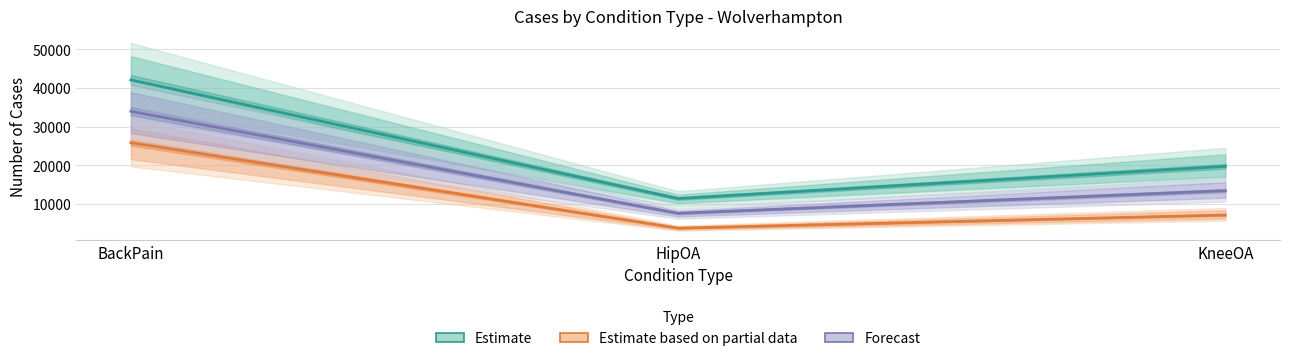

Reading left to right, extract all data points from this chart.

Estimate: 42103.0	11453.0	19776.0
Estimate based on partial data: 25884.0	3799.0	7190.0
Forecast: 33993.5	7626.0	13483.0